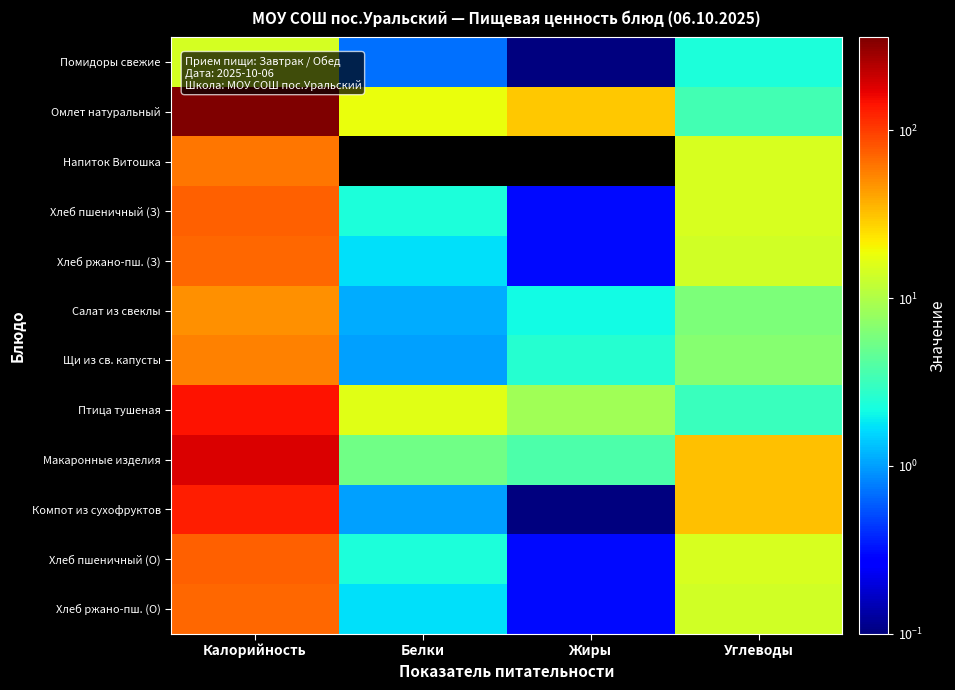

Reading left to right, list all the values displayed in this chart.

Помидоры свежие: Калорийность=14.4	Белки=0.7	Жиры=0.1	Углеводы=2.3
Омлет натуральный: Калорийность=358.2	Белки=18.0	Жиры=30.1	Углеводы=3.4
Напиток Витошка: Калорийность=60.0	Белки=0.0	Жиры=0.0	Углеводы=15.0
Хлеб пшеничный (З): Калорийность=73.8	Белки=2.3	Жиры=0.3	Углеводы=15.0
Хлеб ржано-пш. (З): Калорийность=69.0	Белки=1.7	Жиры=0.3	Углеводы=14.0
Салат из свеклы: Калорийность=48.2	Белки=1.1	Жиры=2.1	Углеводы=6.0
Щи из св. капусты: Калорийность=56.0	Белки=1.0	Жиры=2.6	Углеводы=6.6
Птица тушеная: Калорийность=143.6	Белки=16.6	Жиры=8.7	Углеводы=3.1
Макаронные изделия: Калорийность=188.0	Белки=5.3	Жиры=3.8	Углеводы=32.4
Компот из сухофруктов: Калорийность=132.8	Белки=1.0	Жиры=0.1	Углеводы=32.0
Хлеб пшеничный (О): Калорийность=73.8	Белки=2.3	Жиры=0.3	Углеводы=15.0
Хлеб ржано-пш. (О): Калорийность=69.0	Белки=1.7	Жиры=0.3	Углеводы=14.0